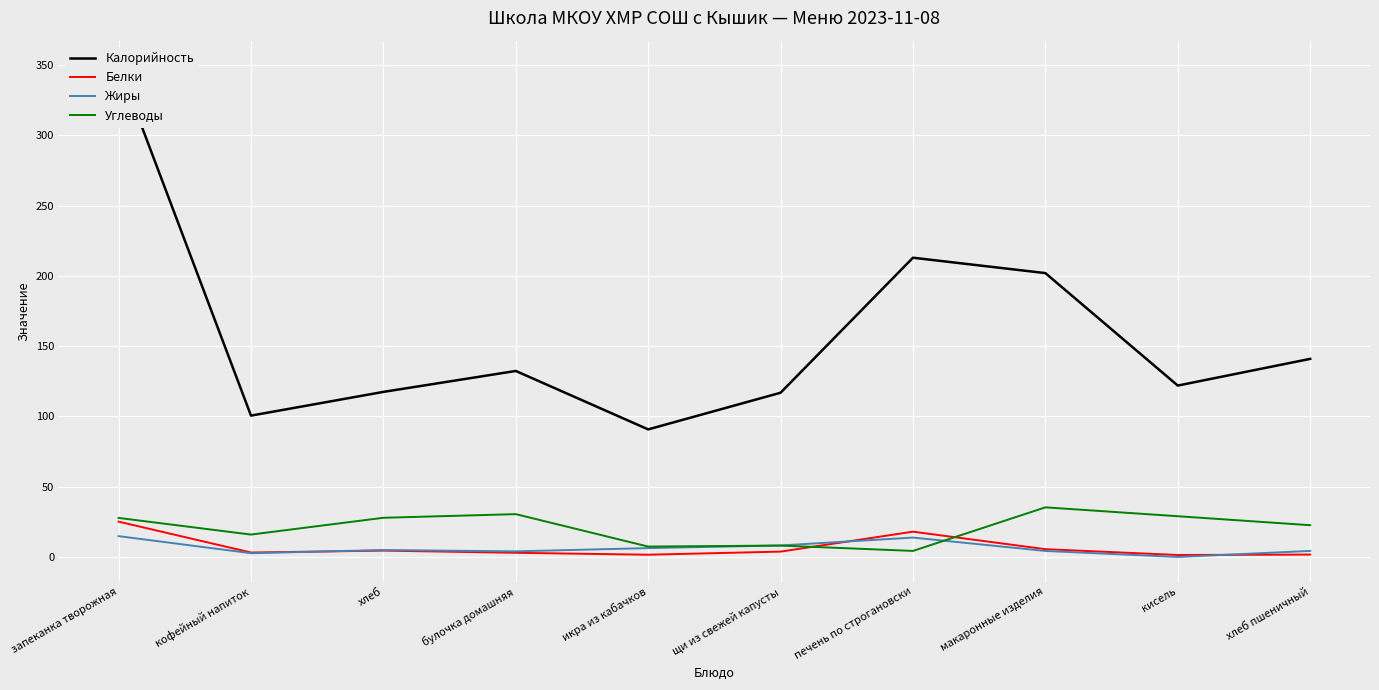

Rank the series at щи из свежей капусты from lowest to highest value.

Белки, Углеводы, Жиры, Калорийность